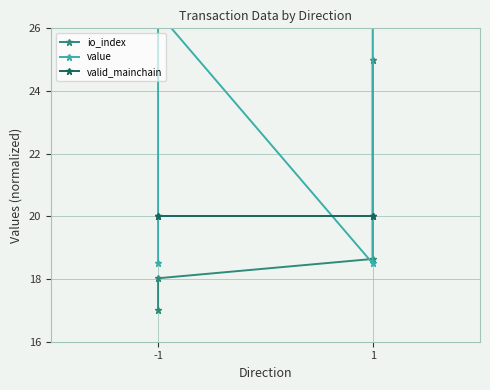

Which series has the widest spread of values?

io_index